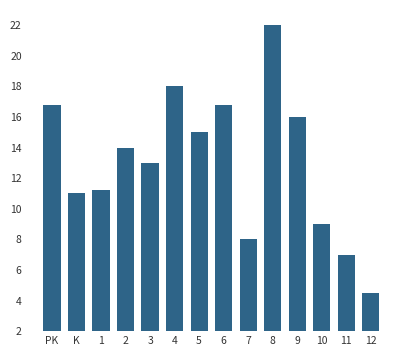

Reading right to left, what are all the values shown in this chart?

12=4.5	11=7.0	10=9.0	9=16.0	8=22.0	7=8.0	6=16.8	5=15.0	4=18.0	3=13.0	2=14.0	1=11.2	K=11.0	PK=16.8